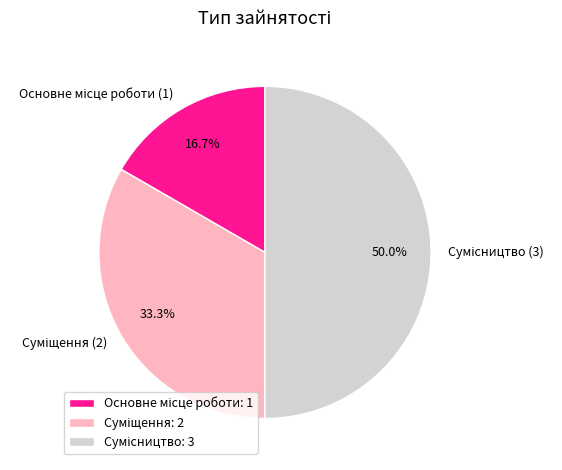

How many slices are in this pie chart?

3